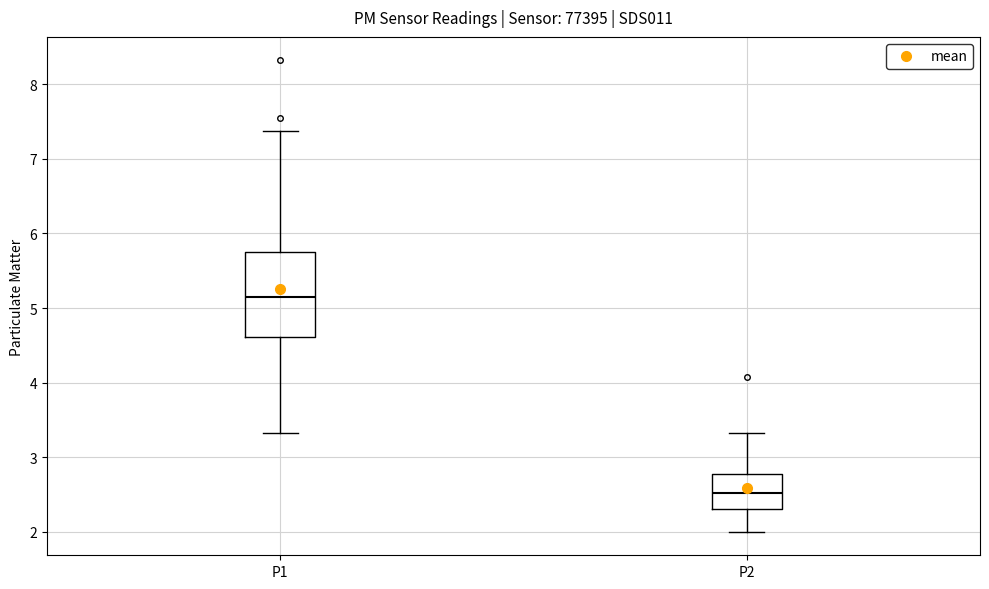

Reading left to right, transcribe this box plot: for each box, give where its median line is, the range the box spans, and where its two whiskers end, as read against the y-axis. The values are not printed on the chart, so give them approximately, as read against the axis.

P1: median 5.2, box 4.6 to 5.7, whiskers 3.3 to 7.4
P2: median 2.5, box 2.3 to 2.8, whiskers 2.0 to 3.3